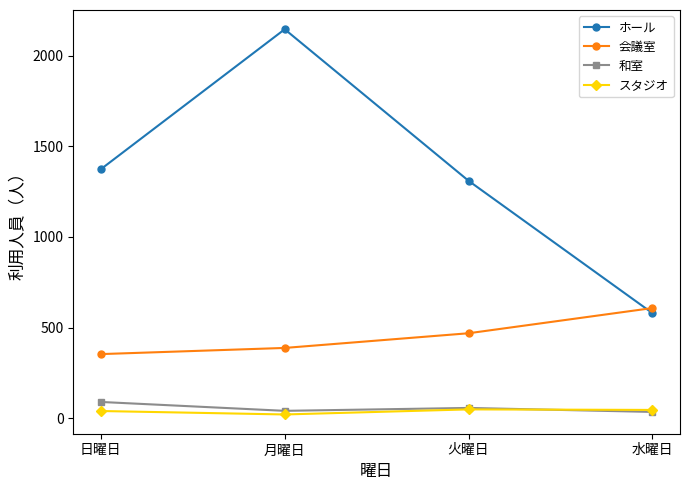

What is the value of the 会議室 point at the 2nd from the left?

388